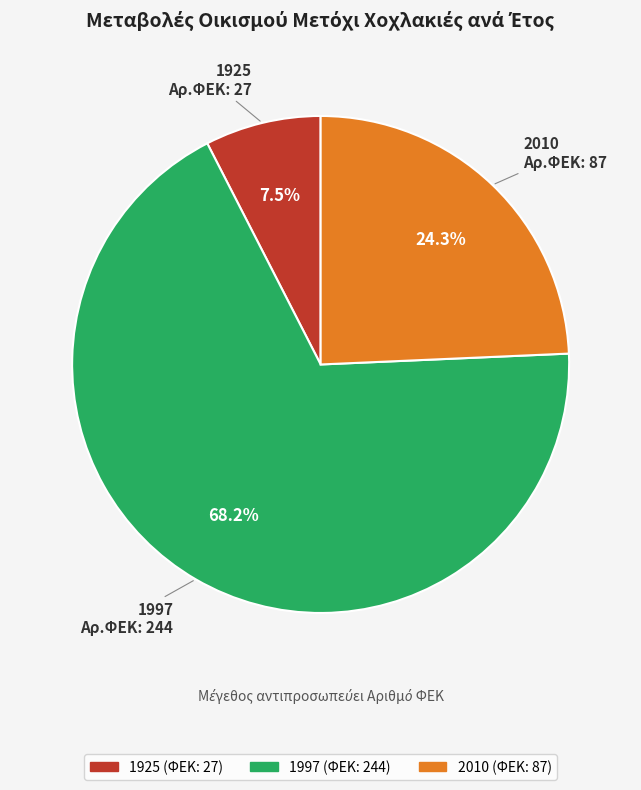

To the nearest percent, what is the combined percentage of 2010 and 1925?

32%